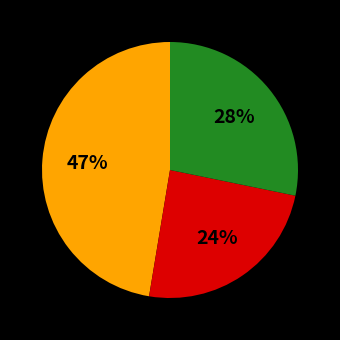

To the nearest percent, what is the average slice percentage?

33%